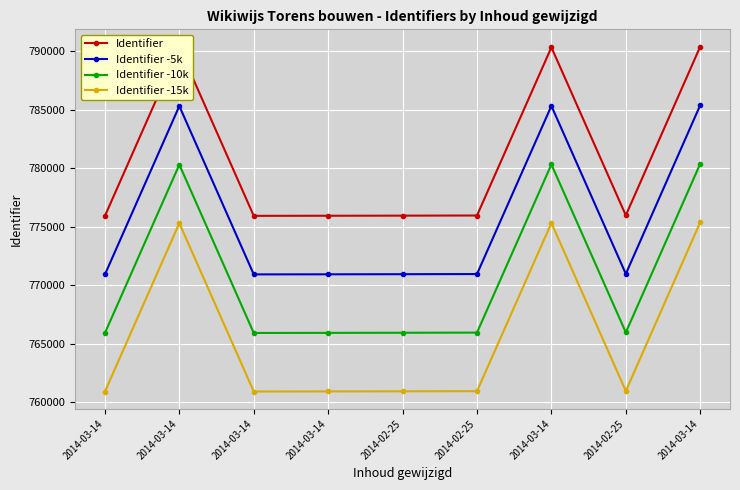

How many interior local valleys does the Identifier -5k series have?

2